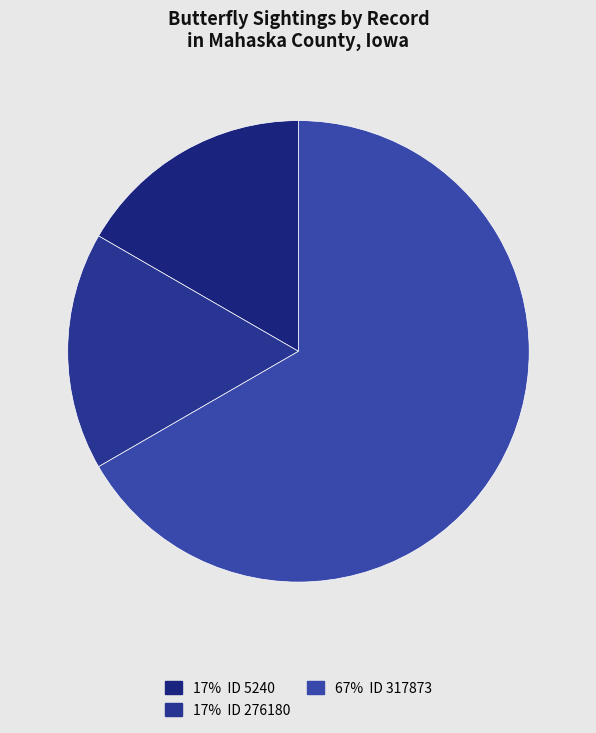

Count the number of slices in the pie.

3